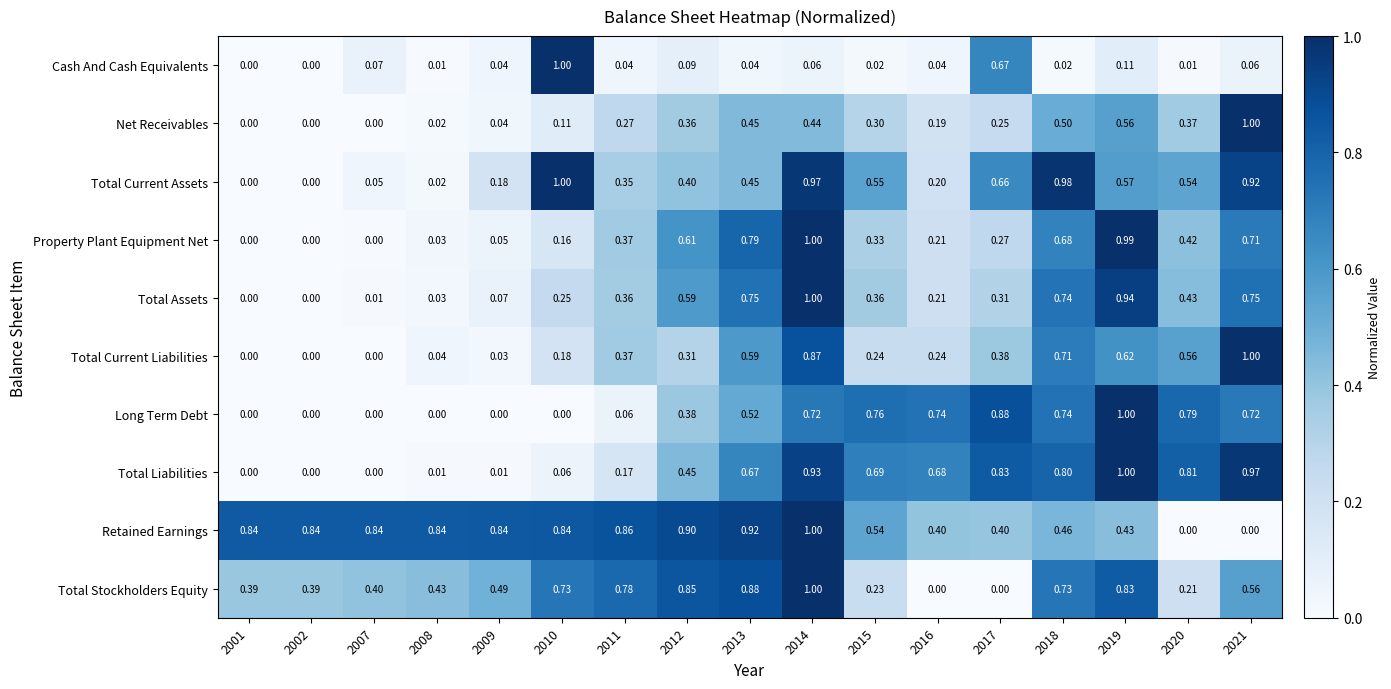

Between 2007 and 2013, which series saw the biggest shift?

Property Plant Equipment Net